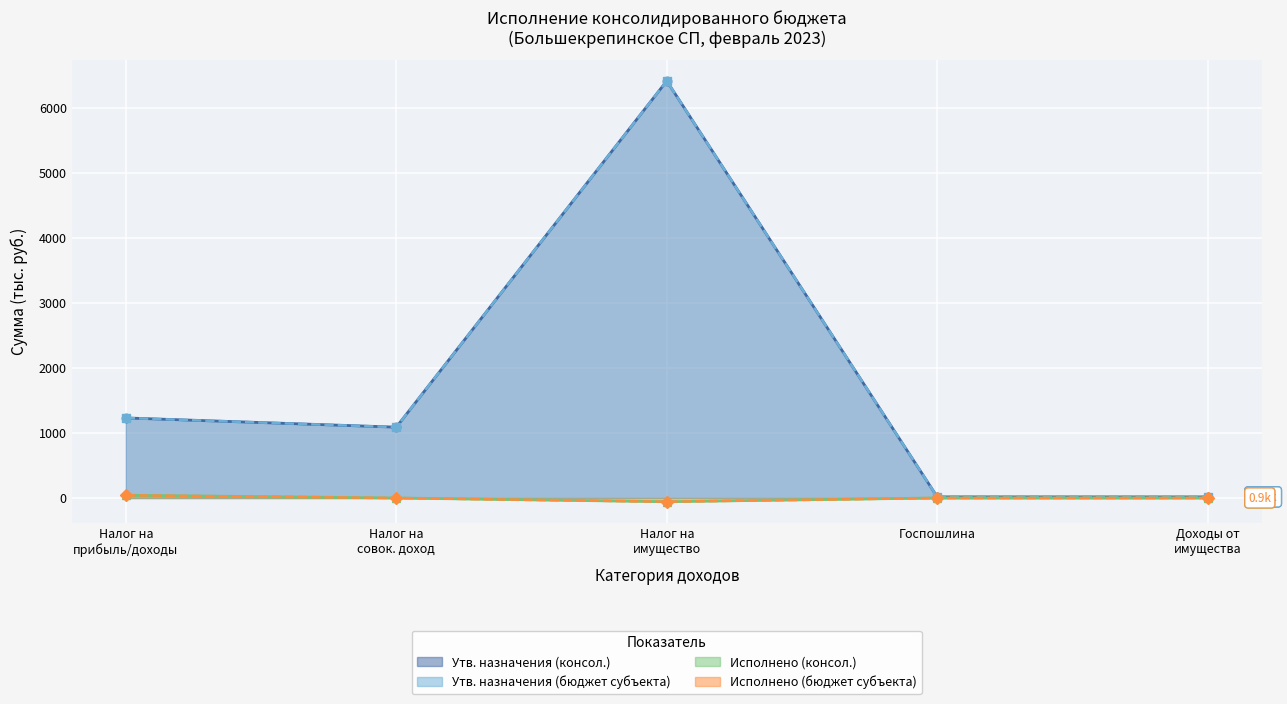

True or false: Исполнено (консол.) and Исполнено (бюджет субъекта) intersect in this chart.

False